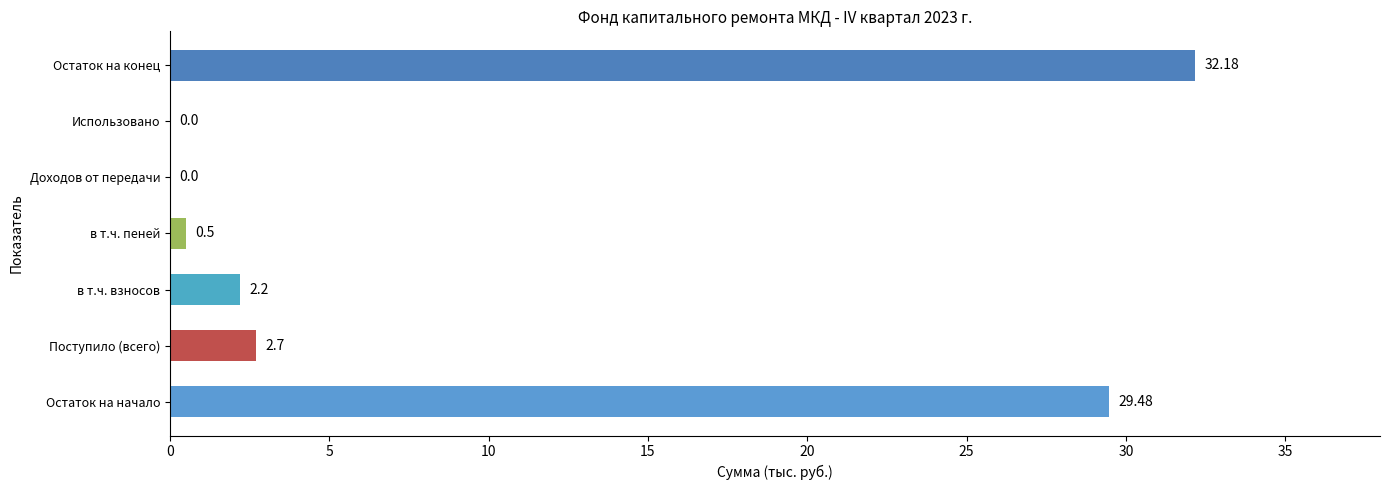

Are the bars horizontal?

Yes